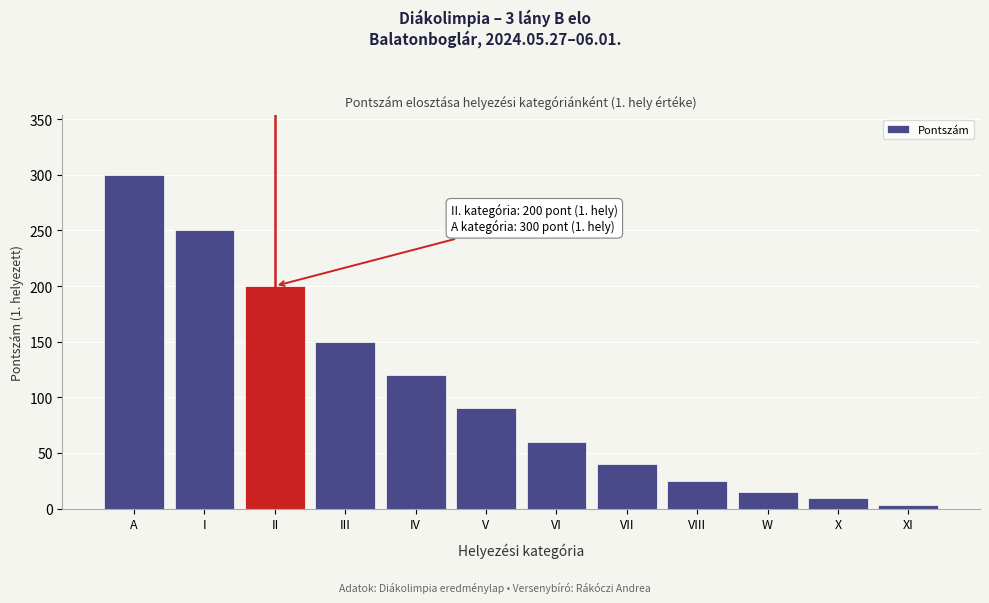

Reading right to left, list all the values displayed in this chart.

XI=3	X=10	W=15	VIII=25	VII=40	VI=60	V=90	IV=120	III=150	II=200	I=250	A=300